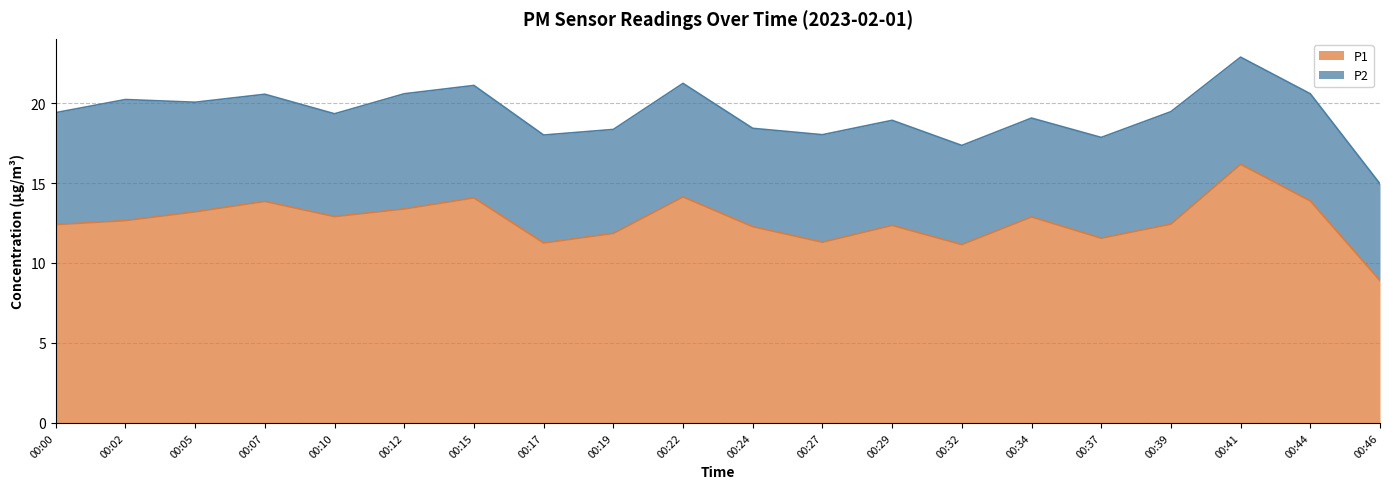

Reading left to right, extract all data points from this chart.

12.4	12.7	13.2	13.8	12.9	13.4	14.1	11.2	11.8	14.1	12.3	11.3	12.3	11.2	12.9	11.6	12.4	16.2	13.9	8.9